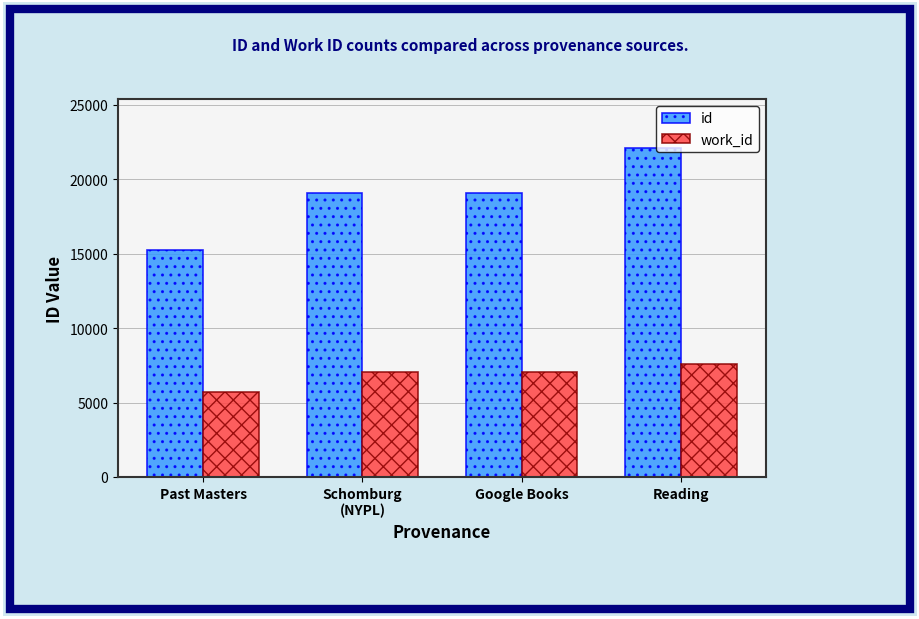

At how many categories does at least one series exceed 10990?

4